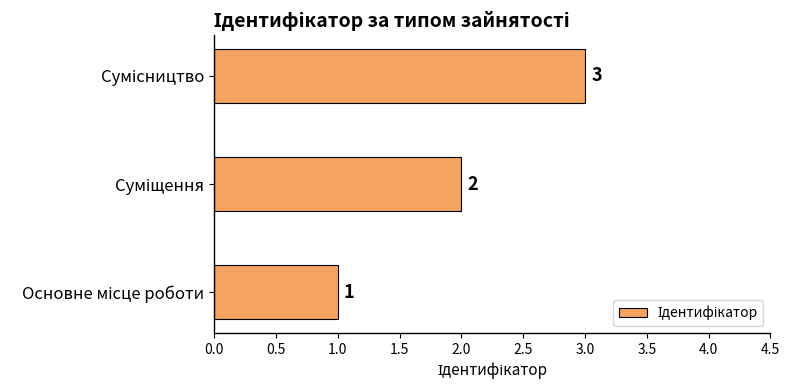

What is the greatest value displayed?

3